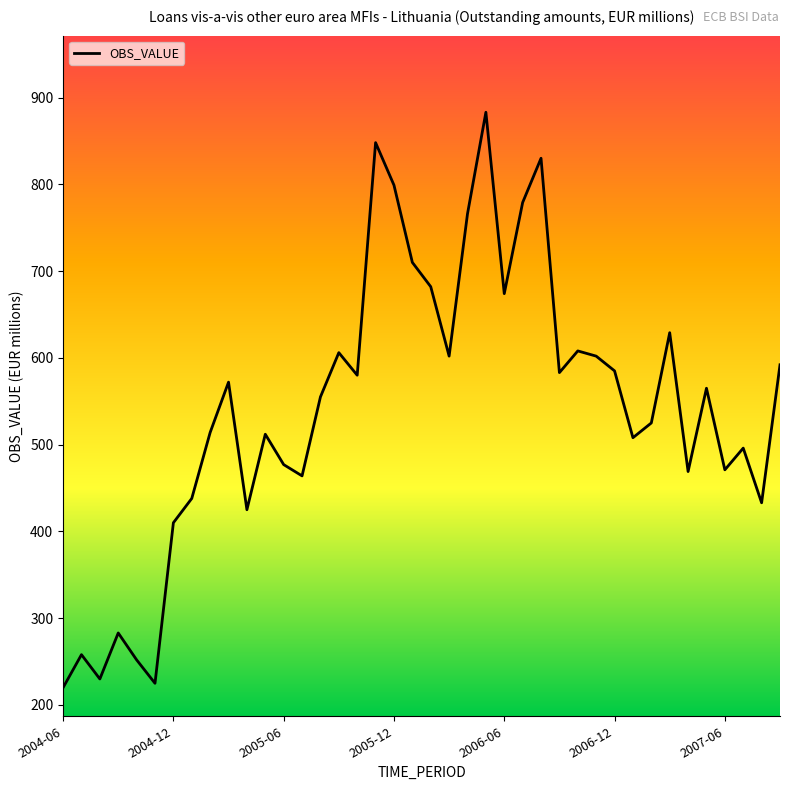

What is the smallest value displayed?

220